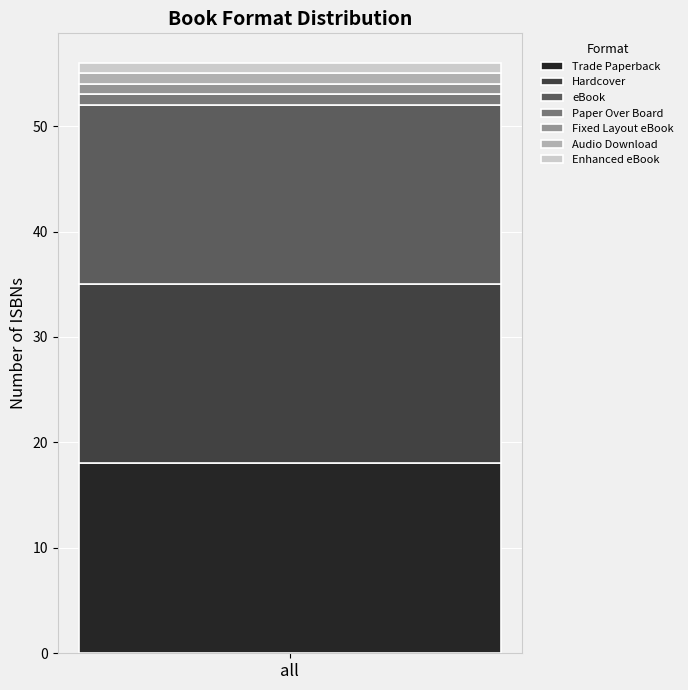

The value of Trade Paperback at all is 18. True or false?

True